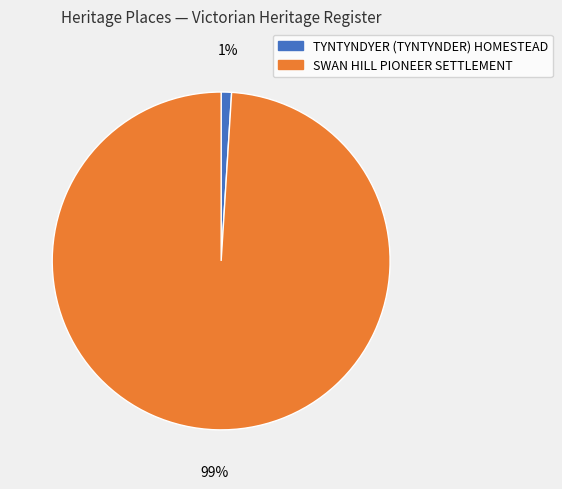

True or false: TYNTYNDYER (TYNTYNDER) HOMESTEAD accounts for 6% of the total.

False